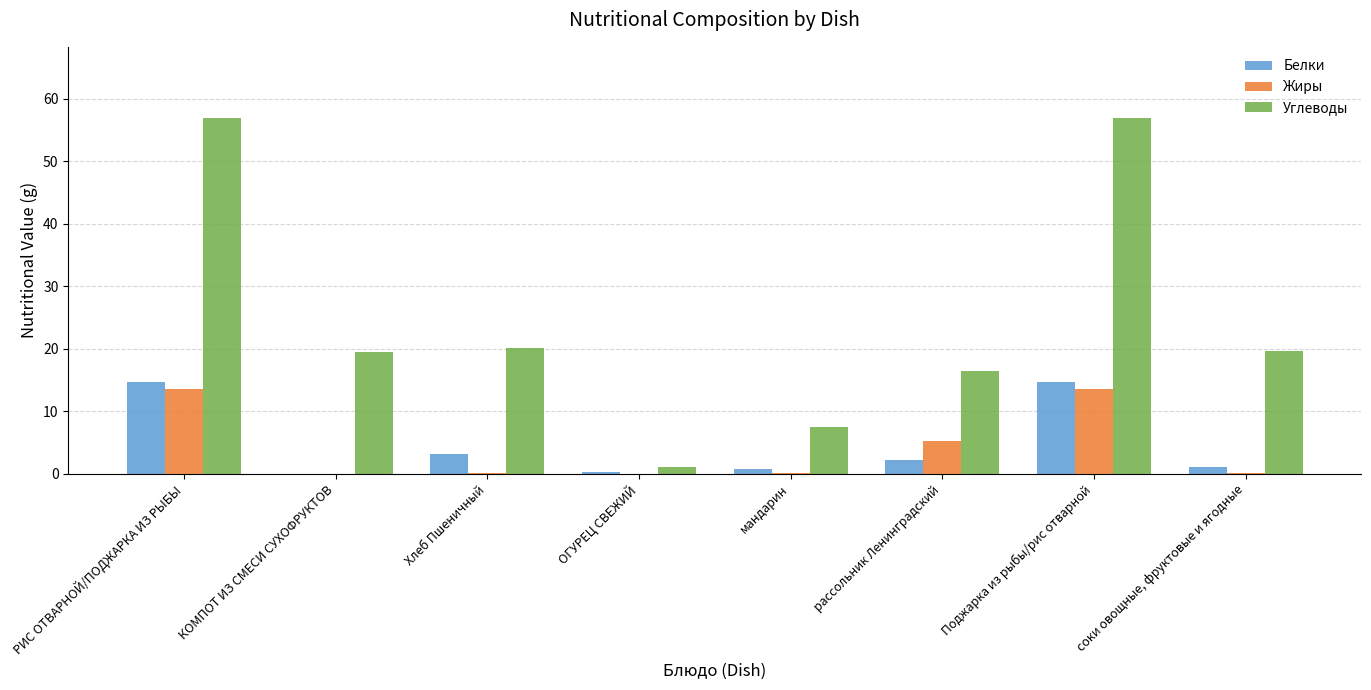

How many groups of bars are there?

8